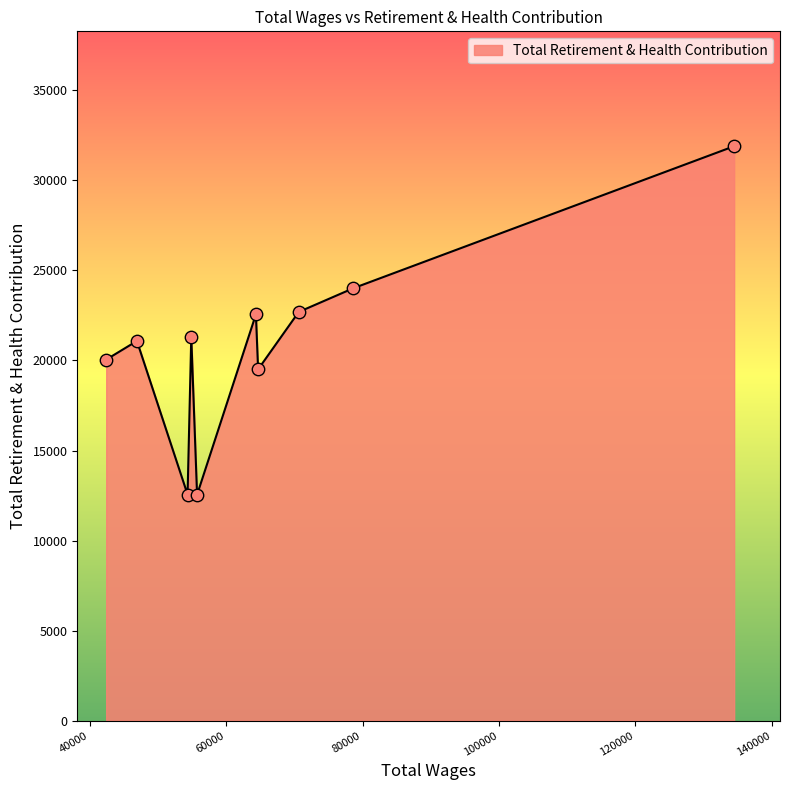

What is the difference between the maximum and minimum values?

19355